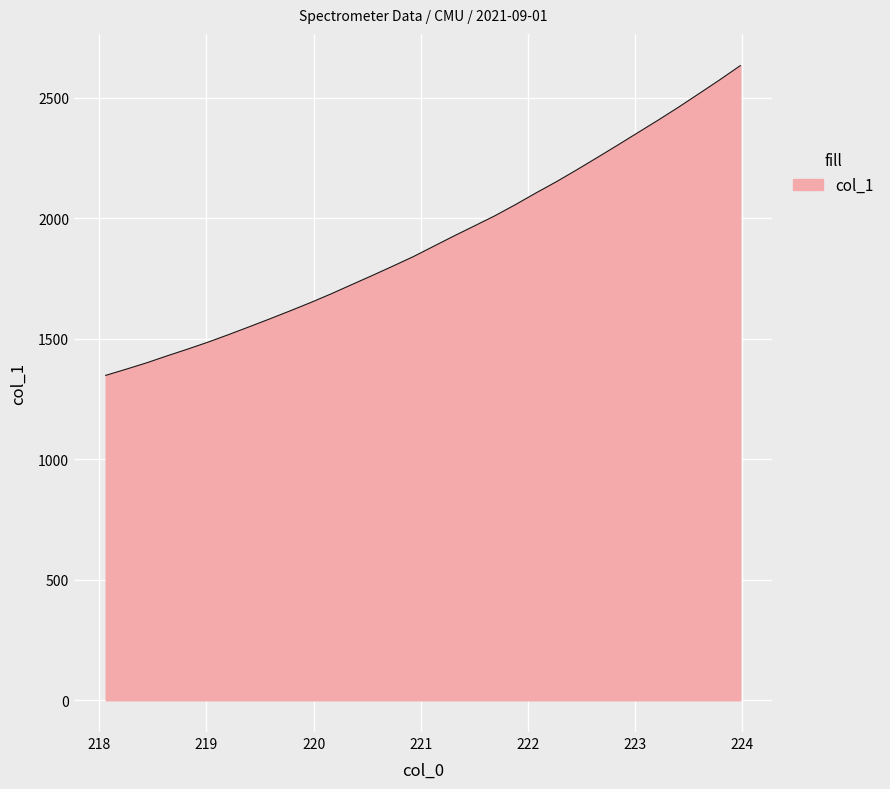

What is the greatest value displayed?

2632.9